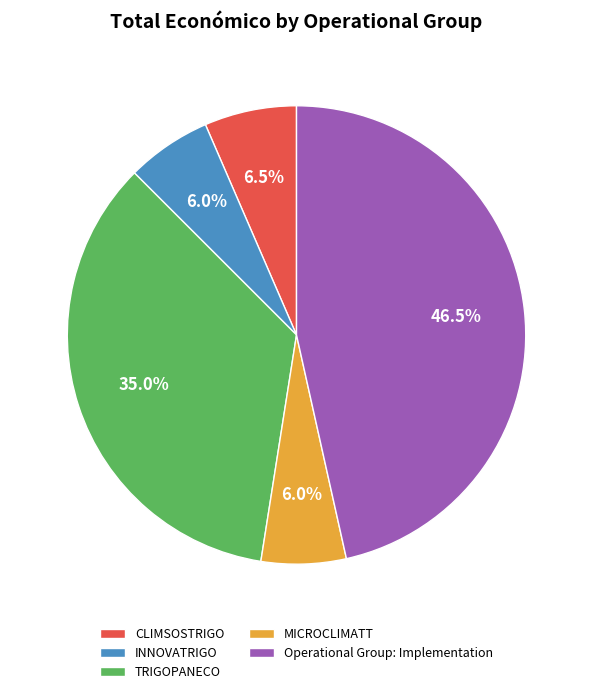

Between TRIGOPANECO and Operational Group: Implementation, which is larger?

Operational Group: Implementation